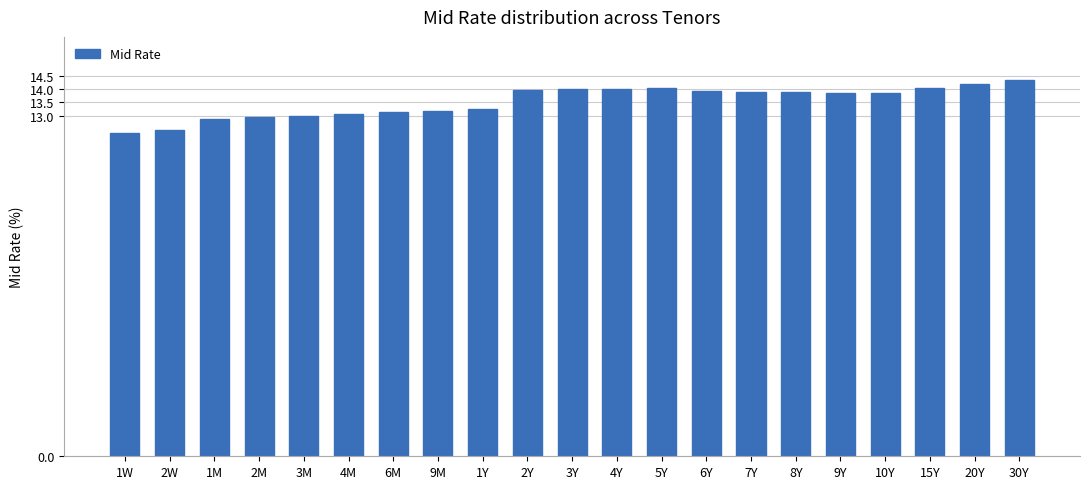

Approximately how many times larger is the value at 6M compared to 8Y?

0.9